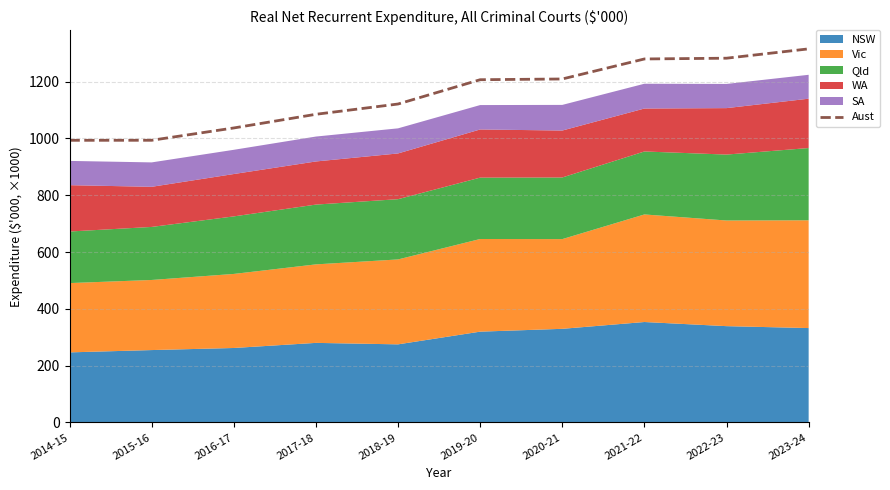

List the labels in order of value, smallest first.

2014-15, 2015-16, 2016-17, 2017-18, 2018-19, 2019-20, 2020-21, 2021-22, 2022-23, 2023-24